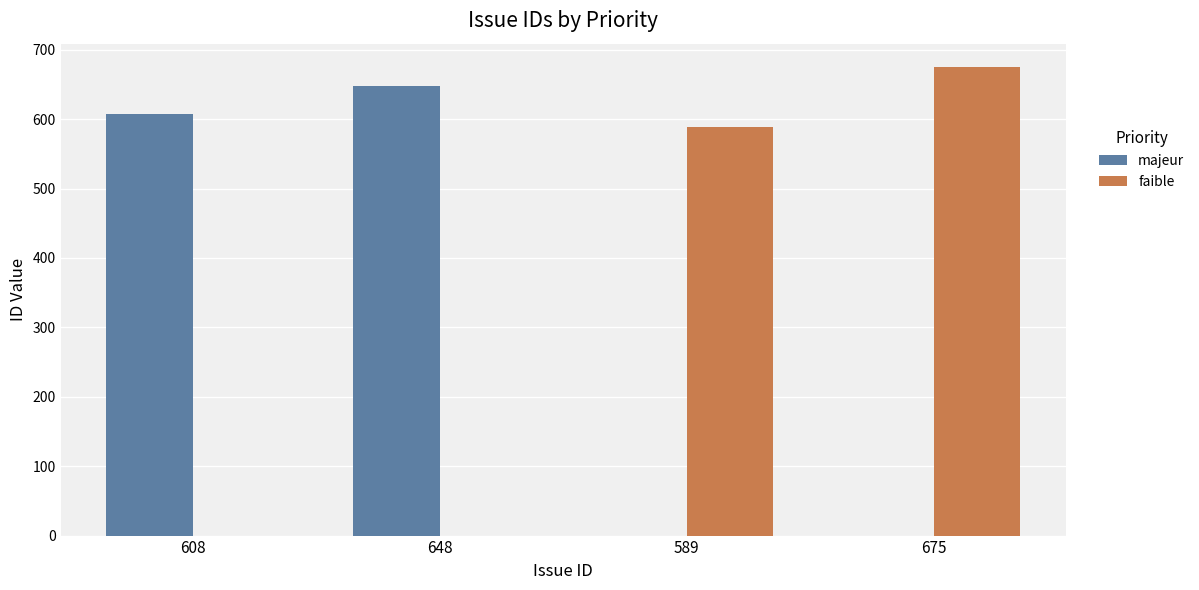

True or false: majeur has a value of 648 at 648.

True